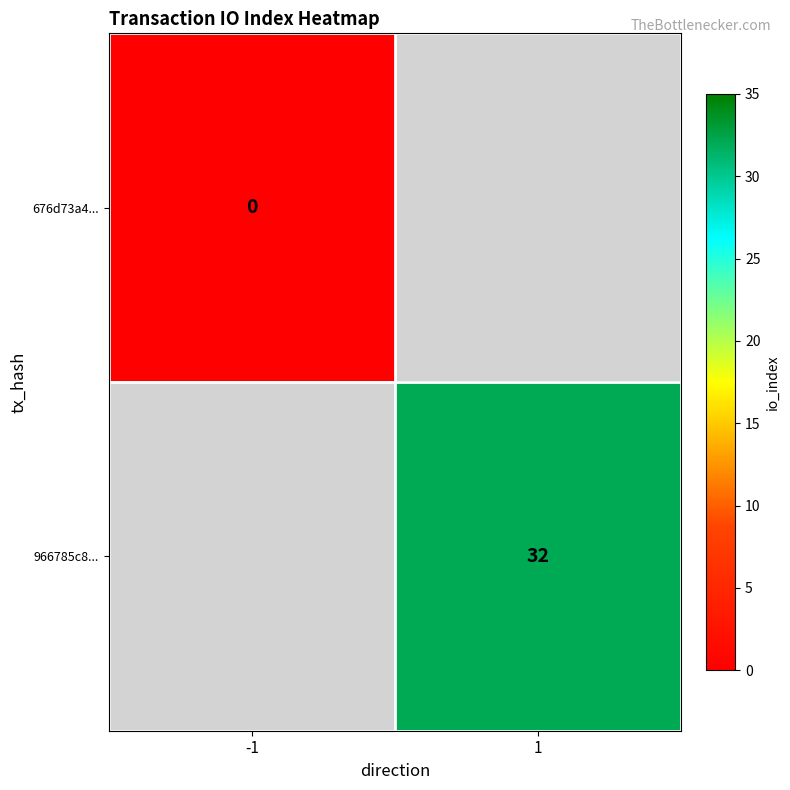

Is the value of 676d73a4... at -1 greater than the value of 966785c8... at 1?

No